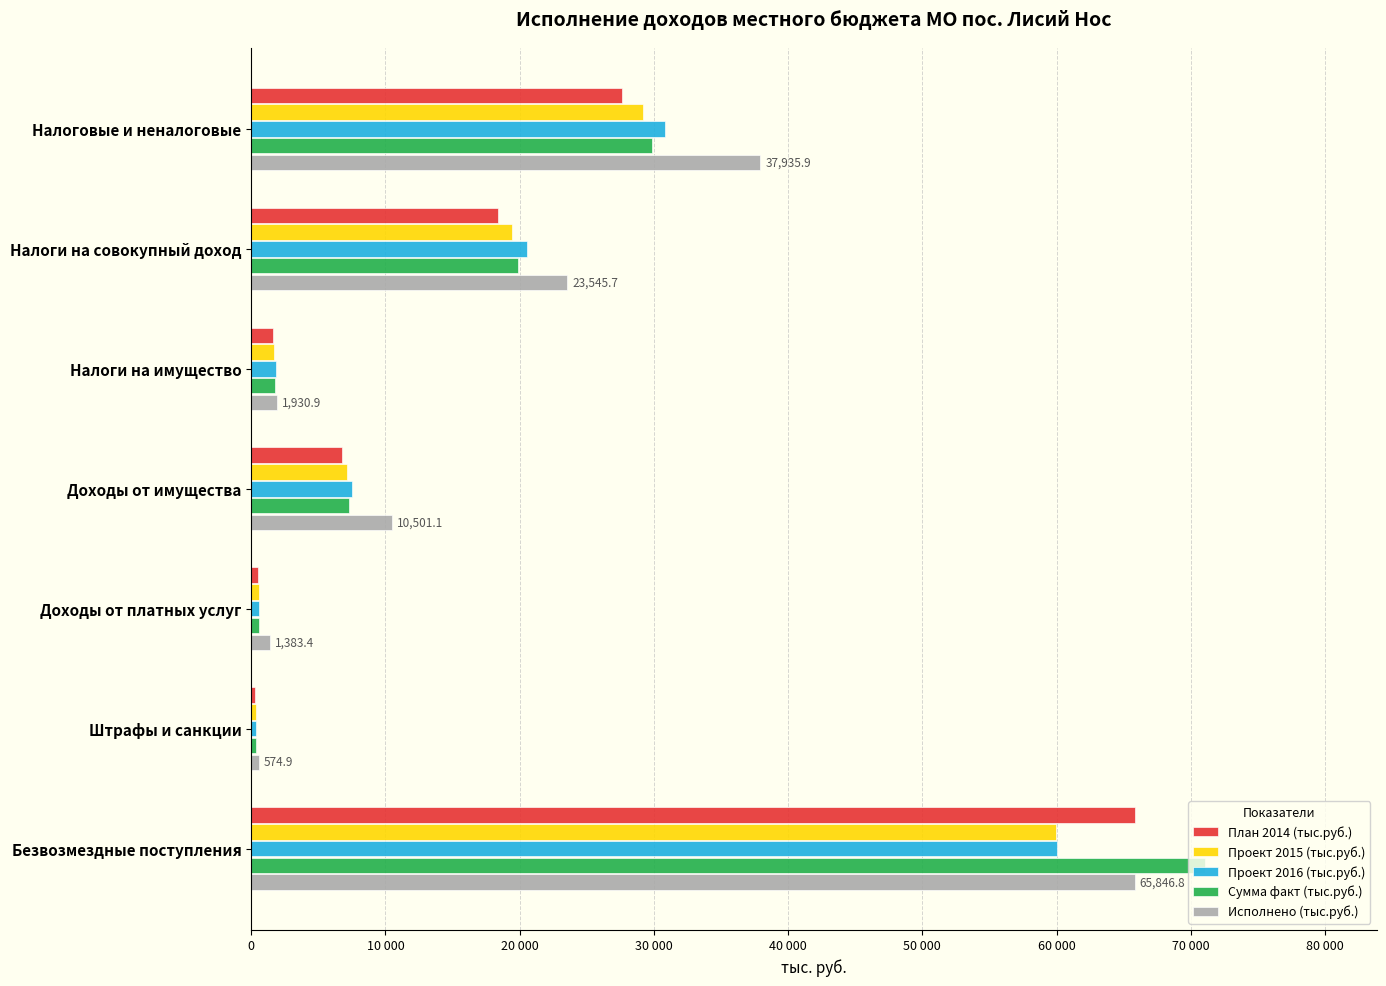

What are all the series names shown in the legend?

План 2014 (тыс.руб.), Проект 2015 (тыс.руб.), Проект 2016 (тыс.руб.), Сумма факт (тыс.руб.), Исполнено (тыс.руб.)